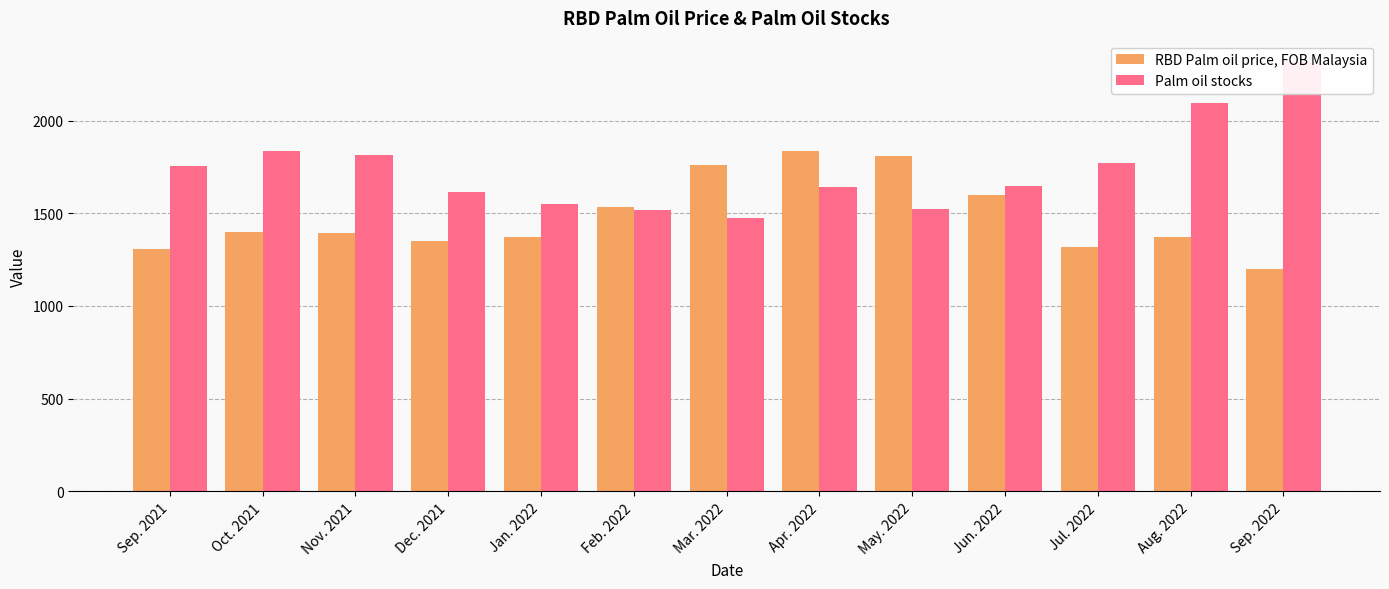

What is the label of the 10th bar from the right?

Dec. 2021